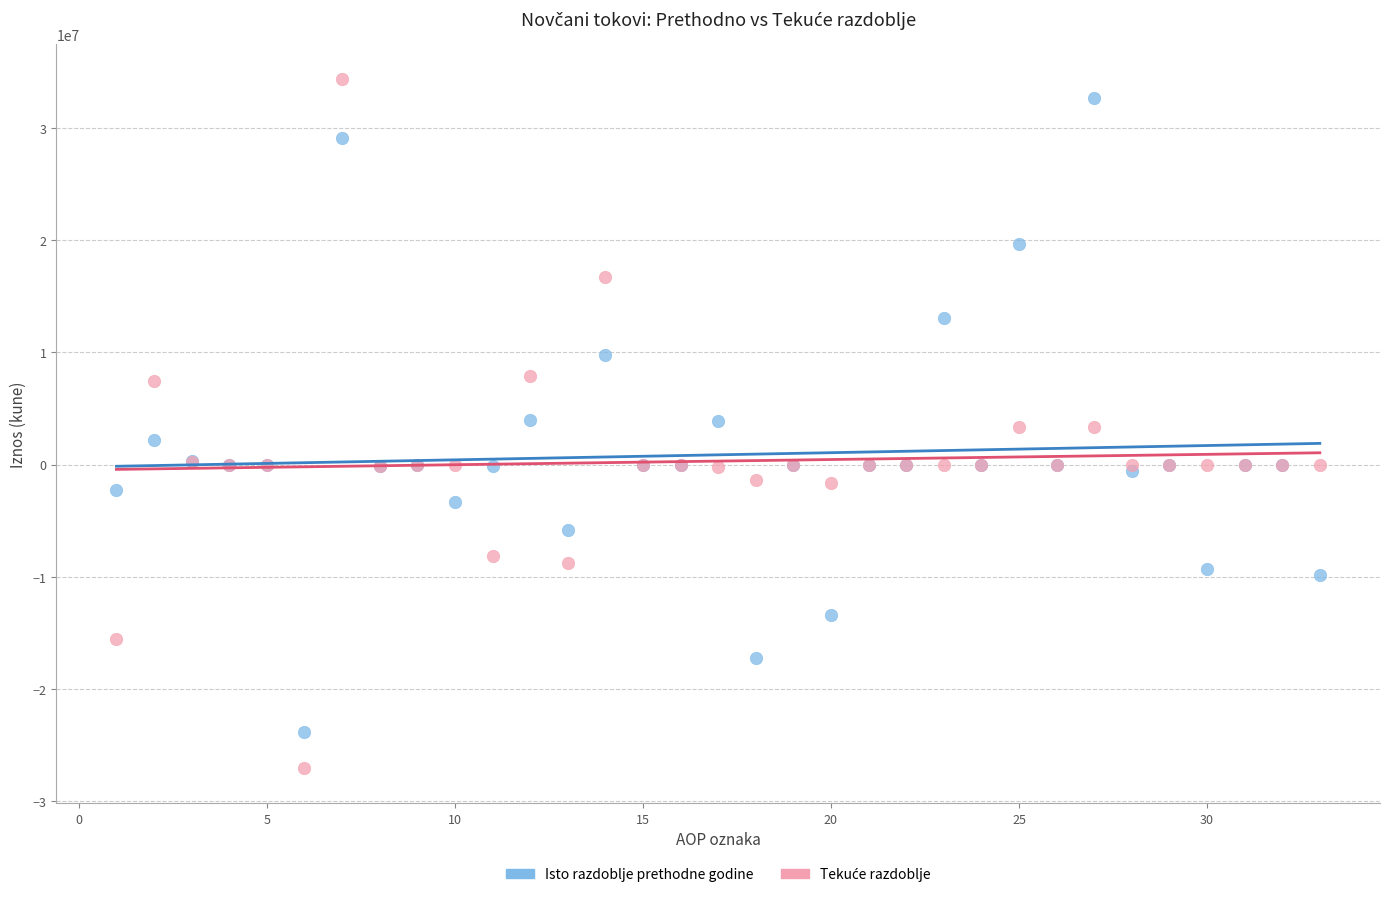

What is the X range (max minus min) for the scatter plot?

32